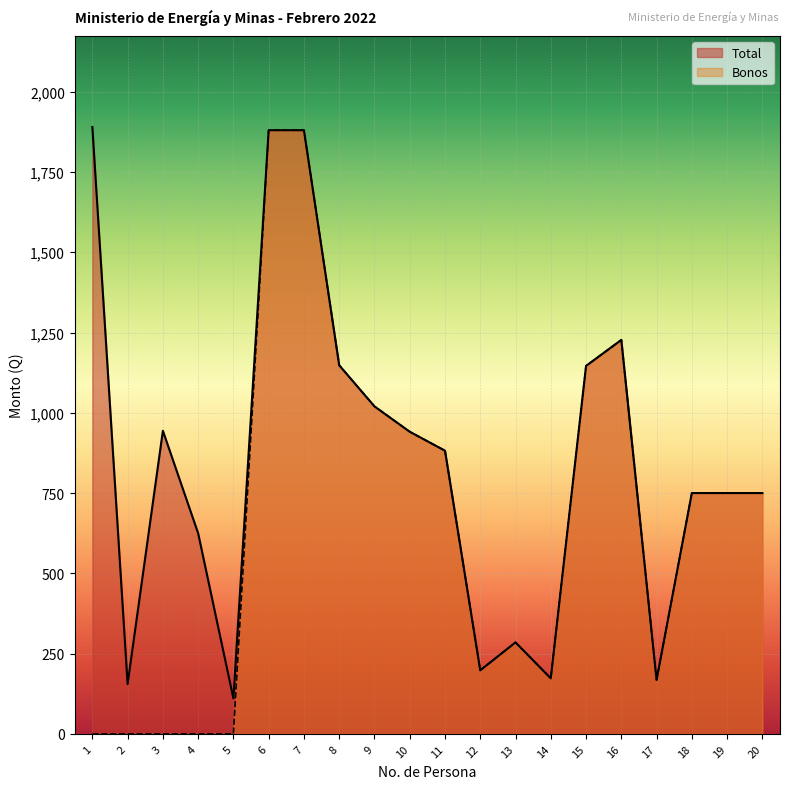

List the series in order of their peak value, highest first.

Total, Bonos